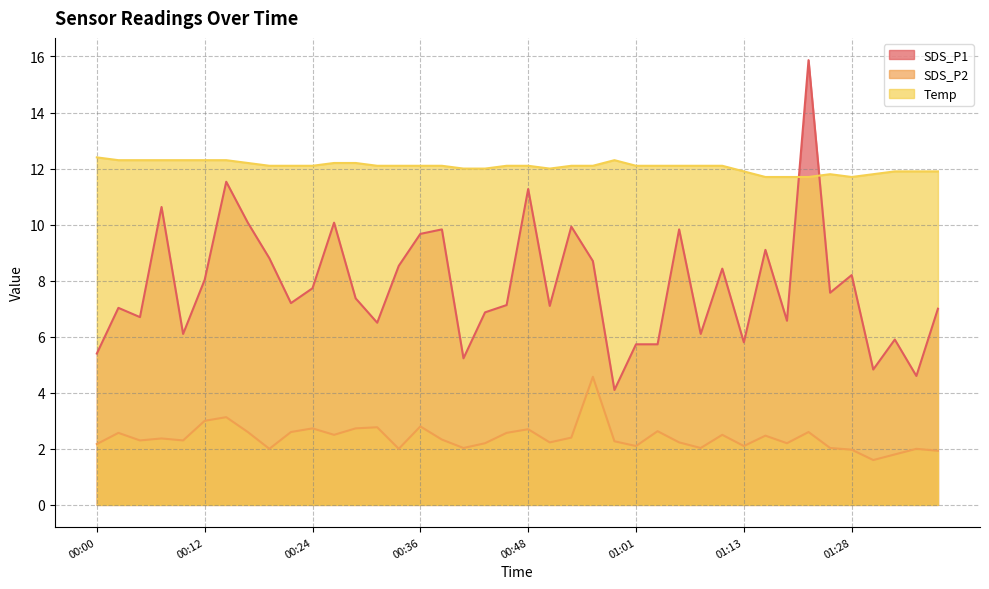

What is the sum of all SDS_P2 values?

96.1